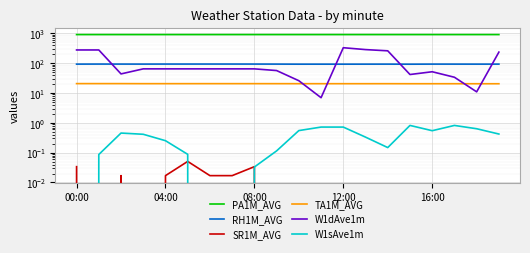

What value does the W1dAve1m series have at 10?

26.0